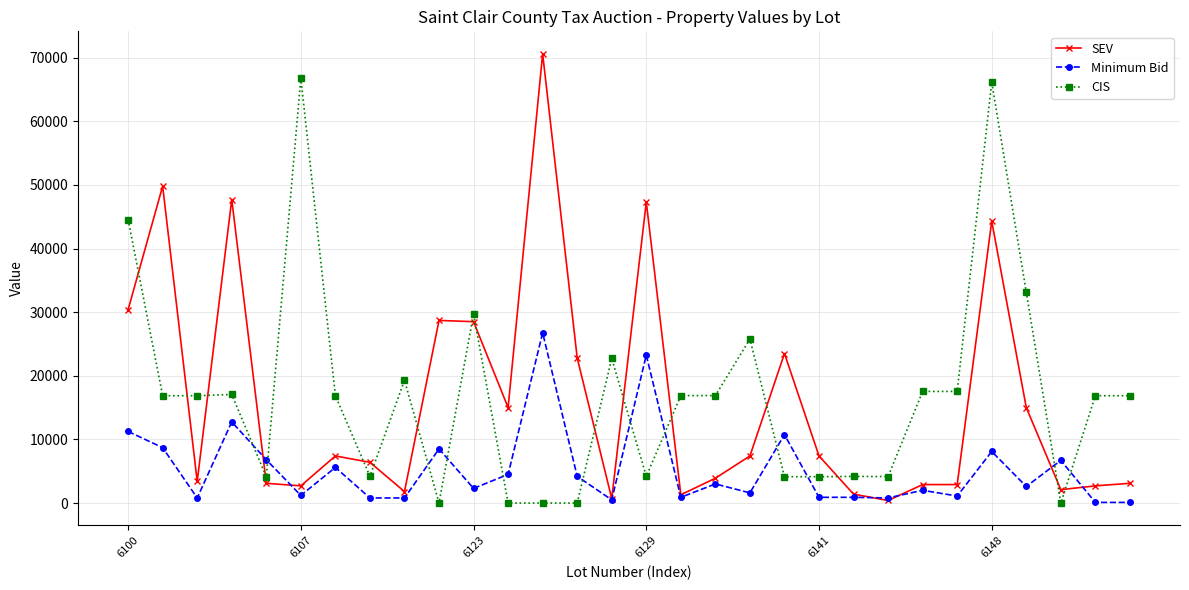

What is the highest value of the Minimum Bid series?

26750